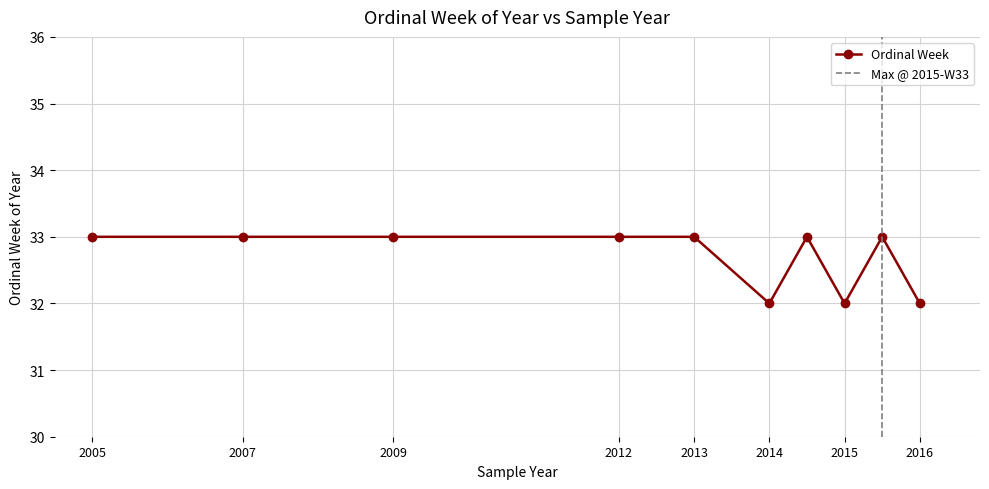

What is the value of the 4th point from the left?

33